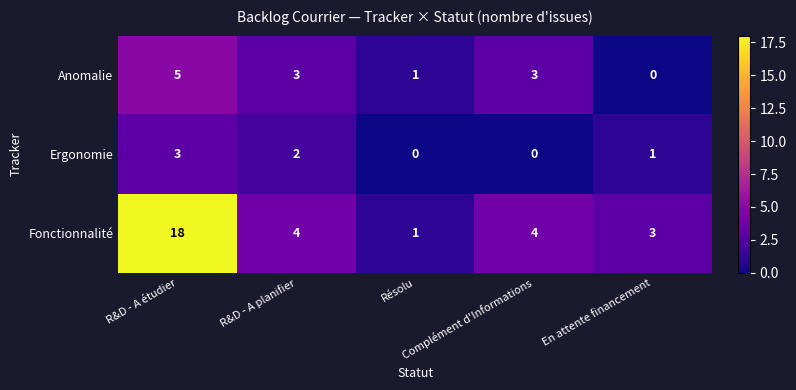

What is the difference between the highest and lowest values at En attente financement?

3